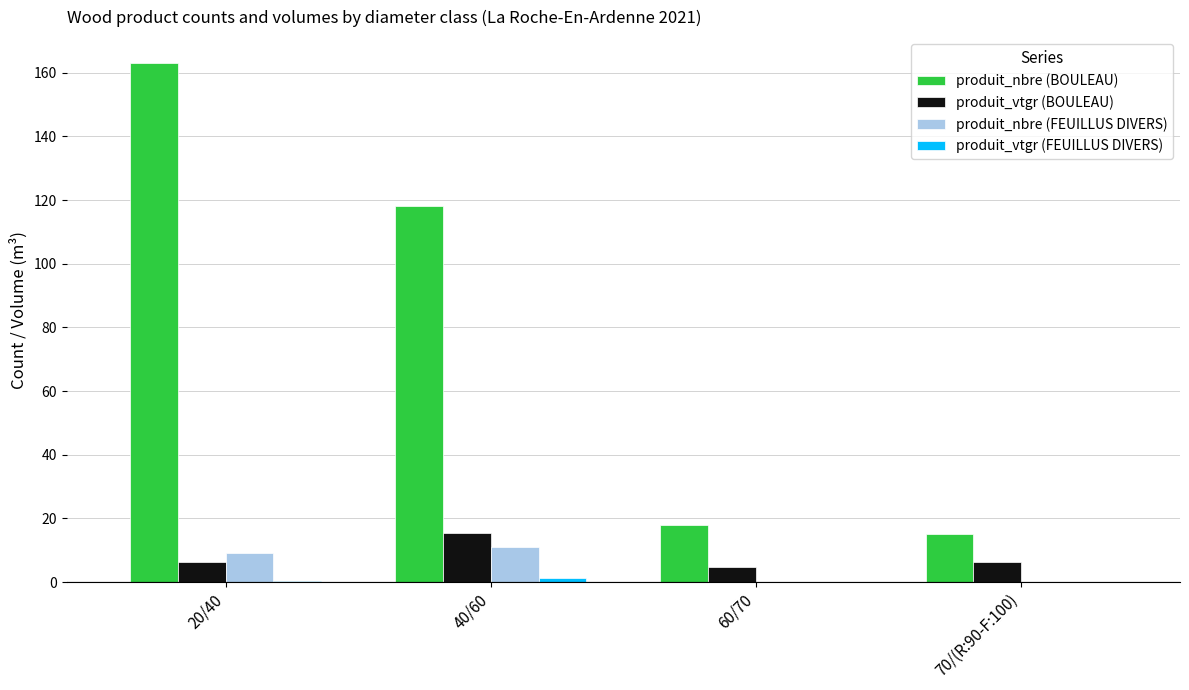

At which label does produit_vtgr (BOULEAU) reach its peak?

40/60